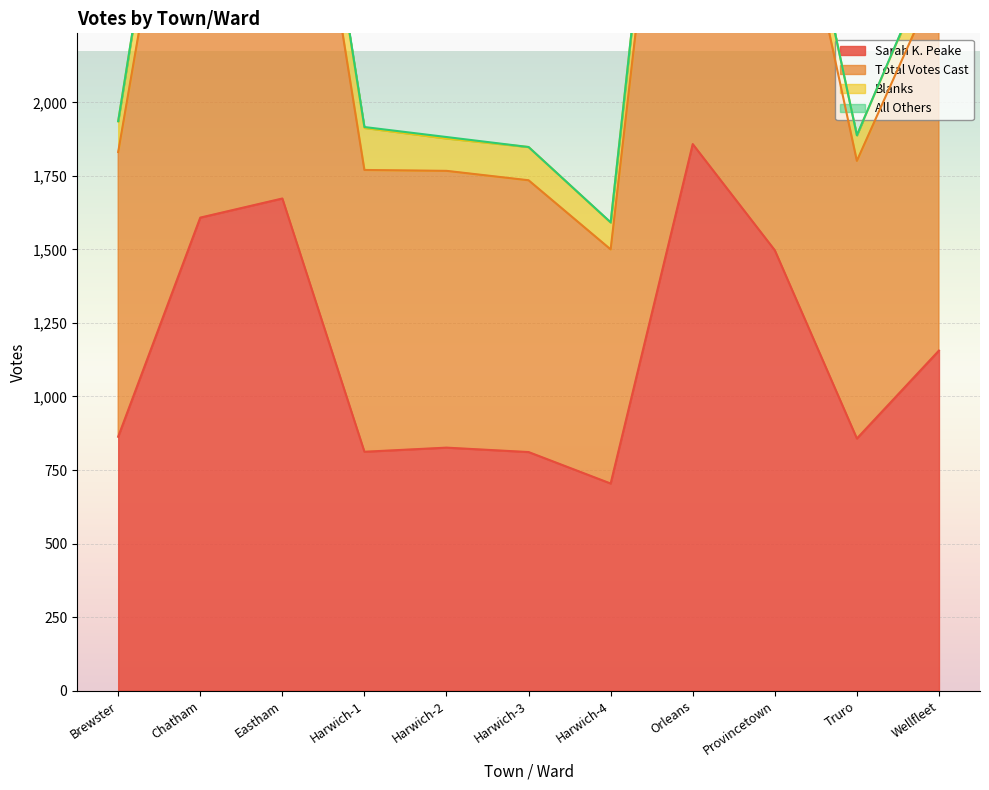

Reading right to left, extract all data points from this chart.

Sarah K. Peake: 1156	857	1497	1858	704	811	826	812	1673	1608	863
Total Votes Cast: 2540	1888	3192	4138	1592	1848	1882	1916	3686	3680	1936